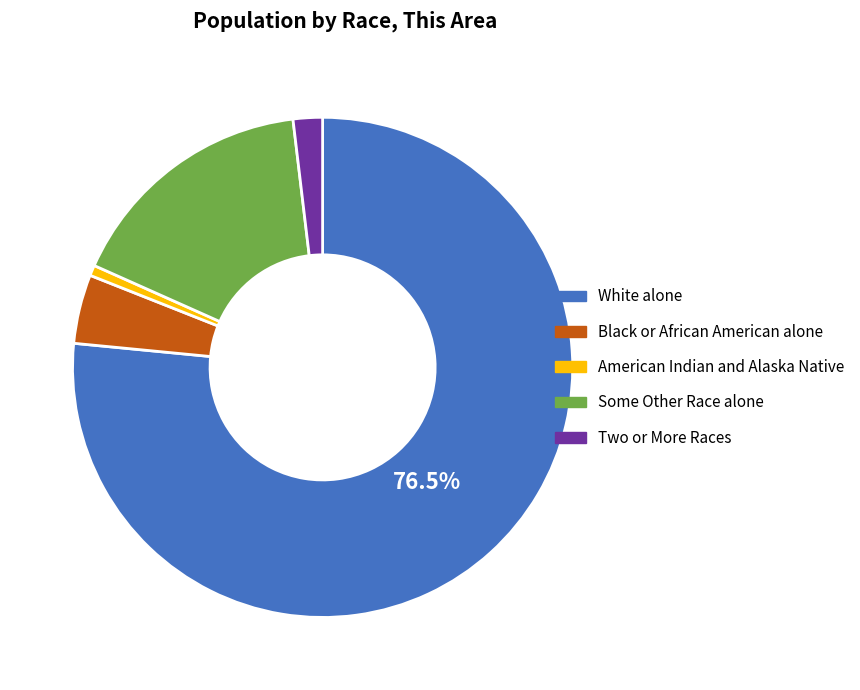

Rank the categories by value from lowest to highest.

American Indian and Alaska Native, Two or More Races, Black or African American alone, Some Other Race alone, White alone